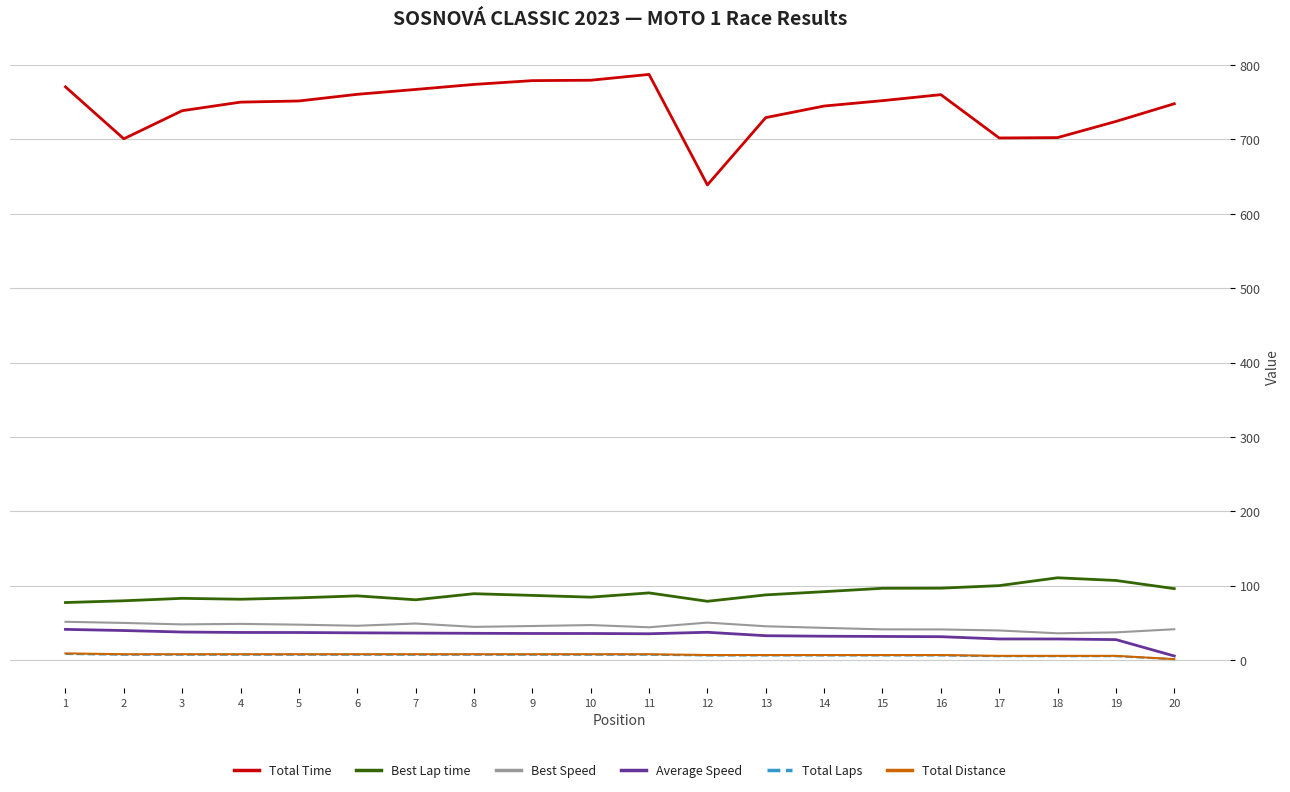

True or false: Total Time and Best Speed intersect in this chart.

False